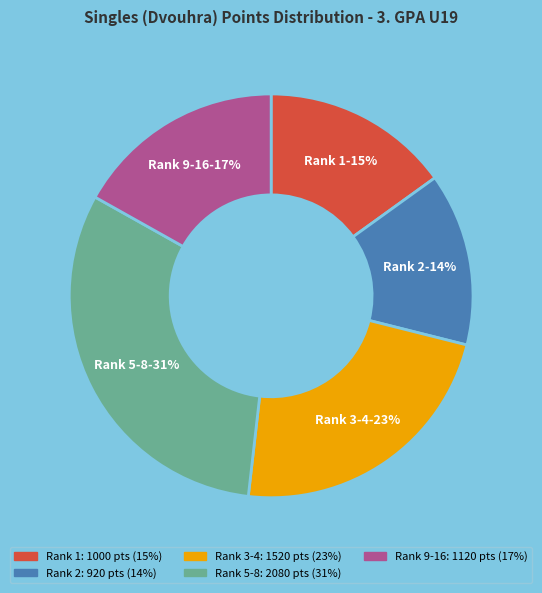

Rank the categories by value from lowest to highest.

Rank 2, Rank 1, Rank 9-16, Rank 3-4, Rank 5-8